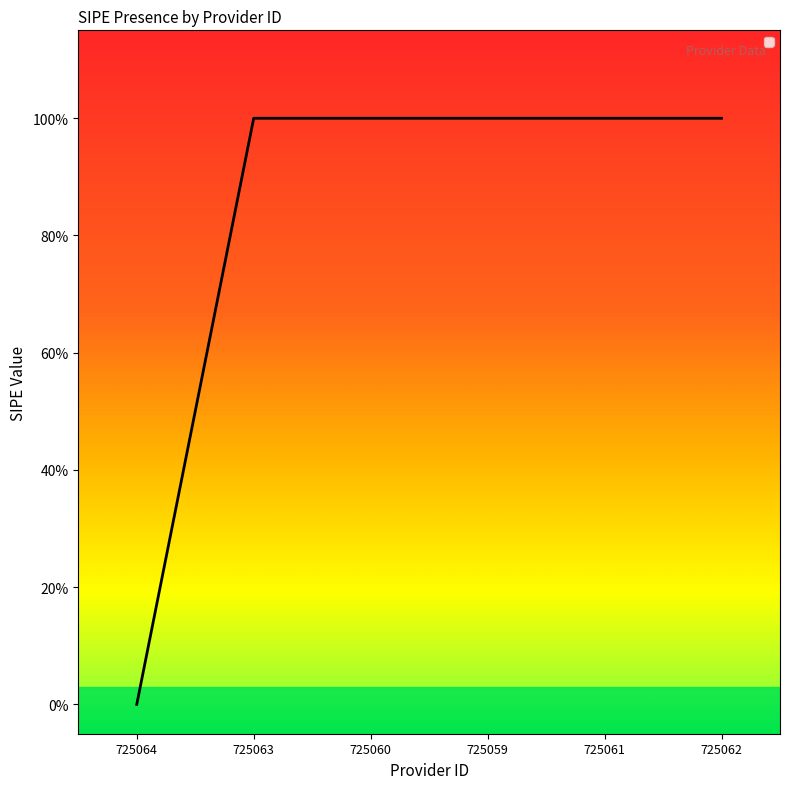

Does the chart display data point markers on the line(s)?

No